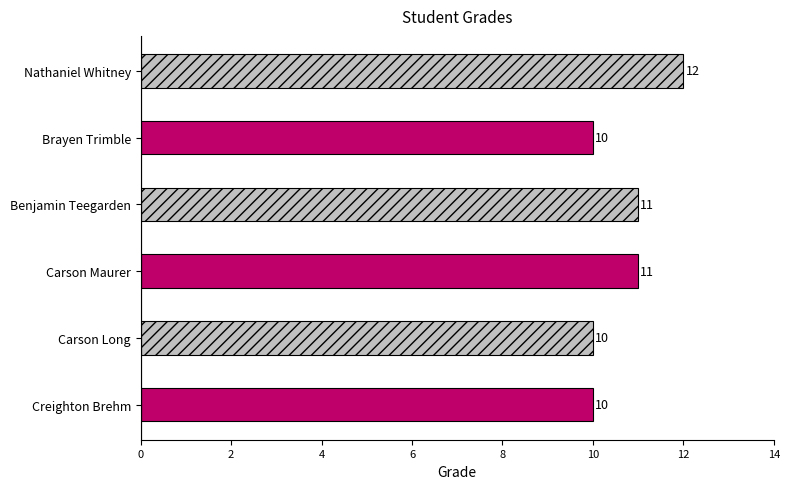

Where is the data nearest to the value 11?

Carson Maurer